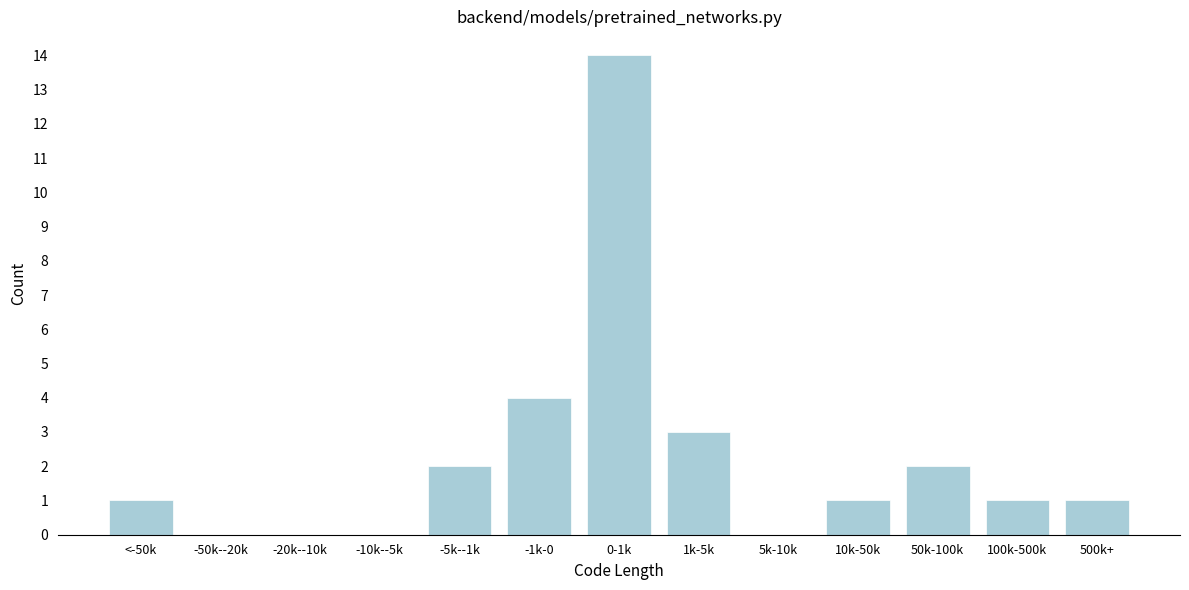

Reading left to right, what are all the values shown in this chart?

<-50k=1	-50k--20k=0	-20k--10k=0	-10k--5k=0	-5k--1k=2	-1k-0=4	0-1k=14	1k-5k=3	5k-10k=0	10k-50k=1	50k-100k=2	100k-500k=1	500k+=1